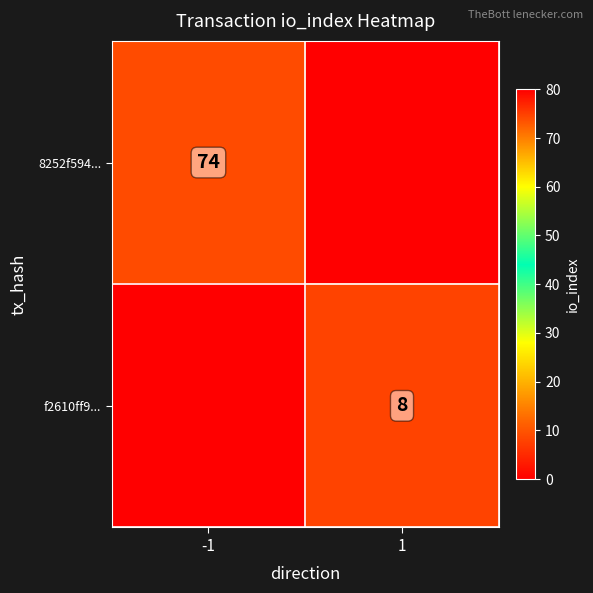

The 8252f594... series shows 27 at -1. True or false?

False